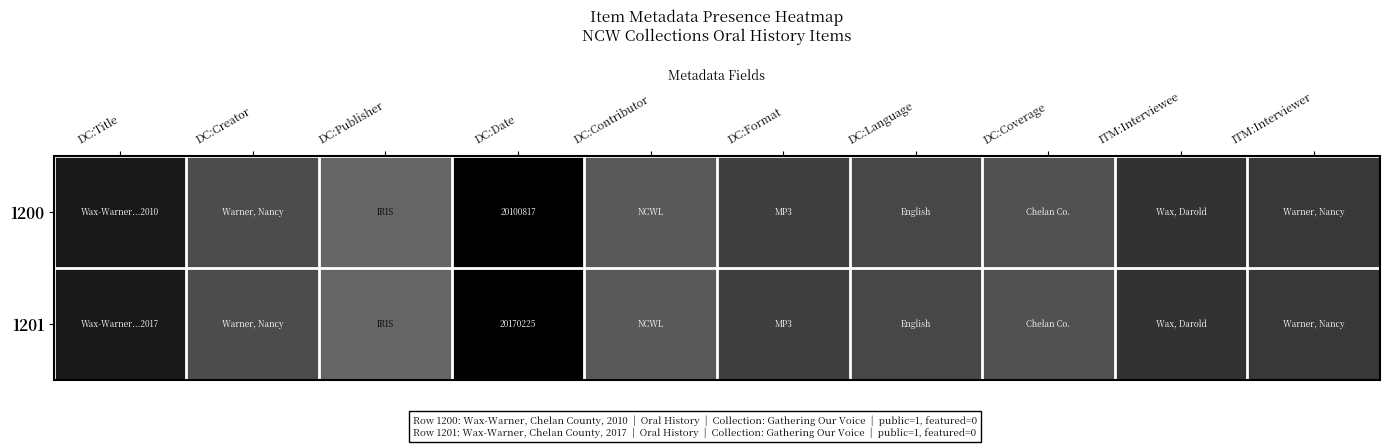

Is it true that 1201 equals 0.8 at DC:Format?

True